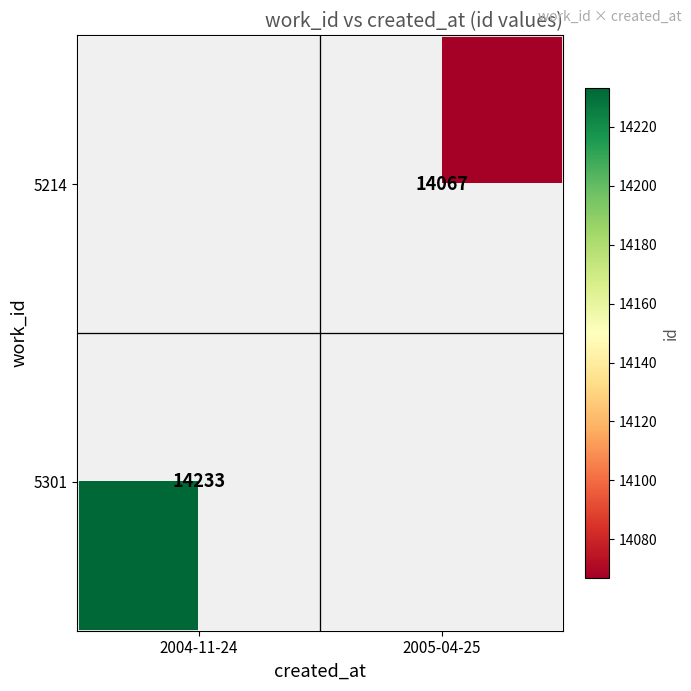

The value of 5301 at 2004-11-24 is 14233. True or false?

True